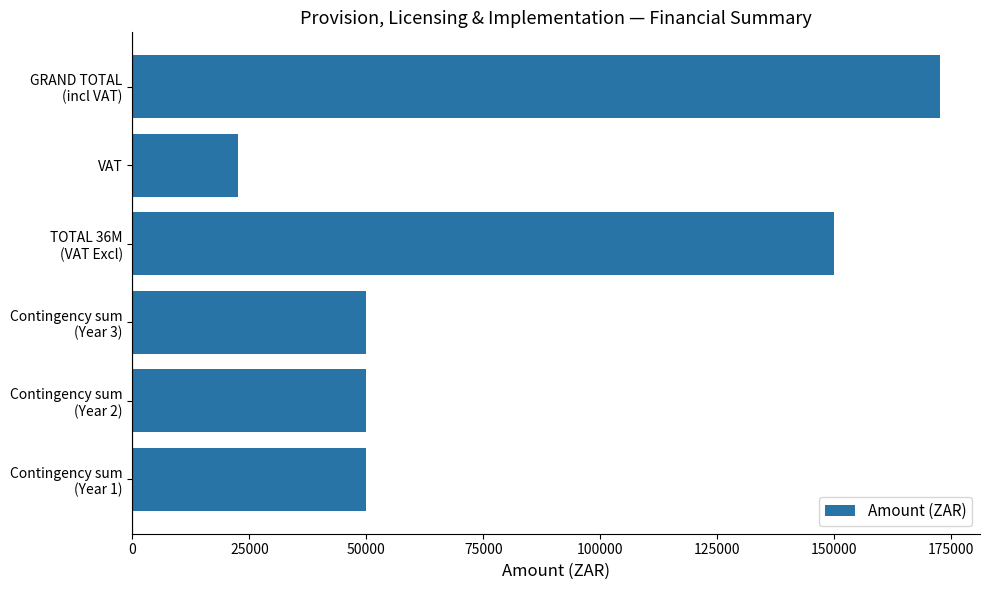

What is the sum of all values?

495000